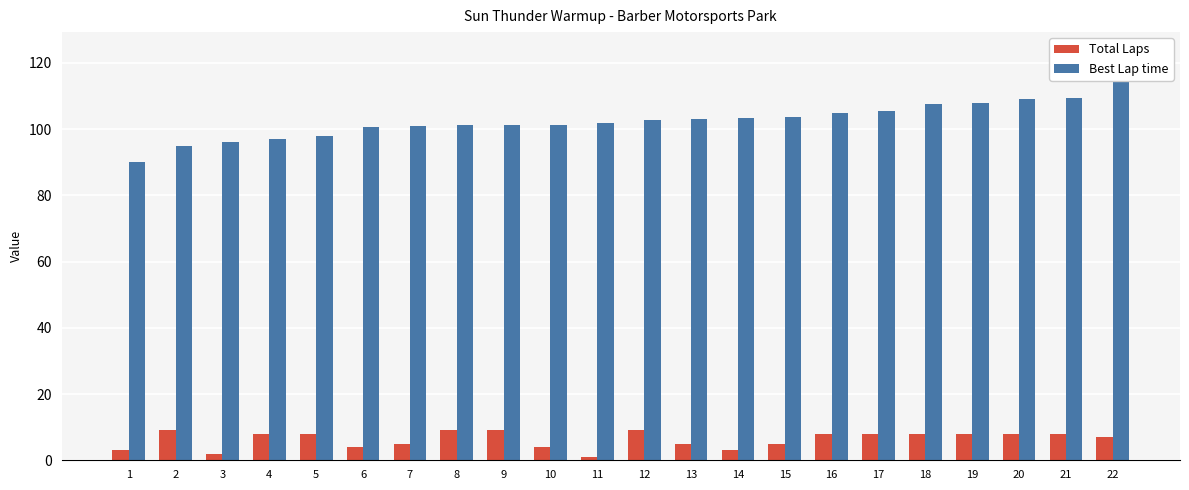

What is the difference between the maximum and minimum values in the Best Lap time series?

33.1